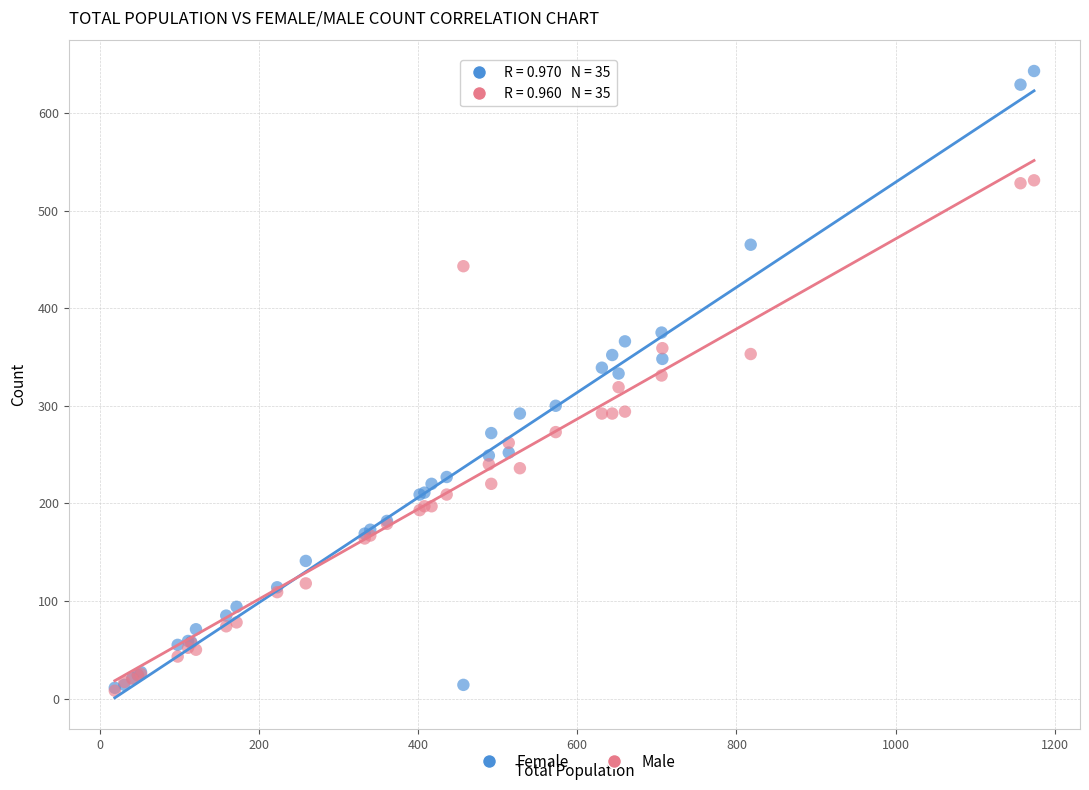

Which series reaches the maximum Y coordinate?

Female